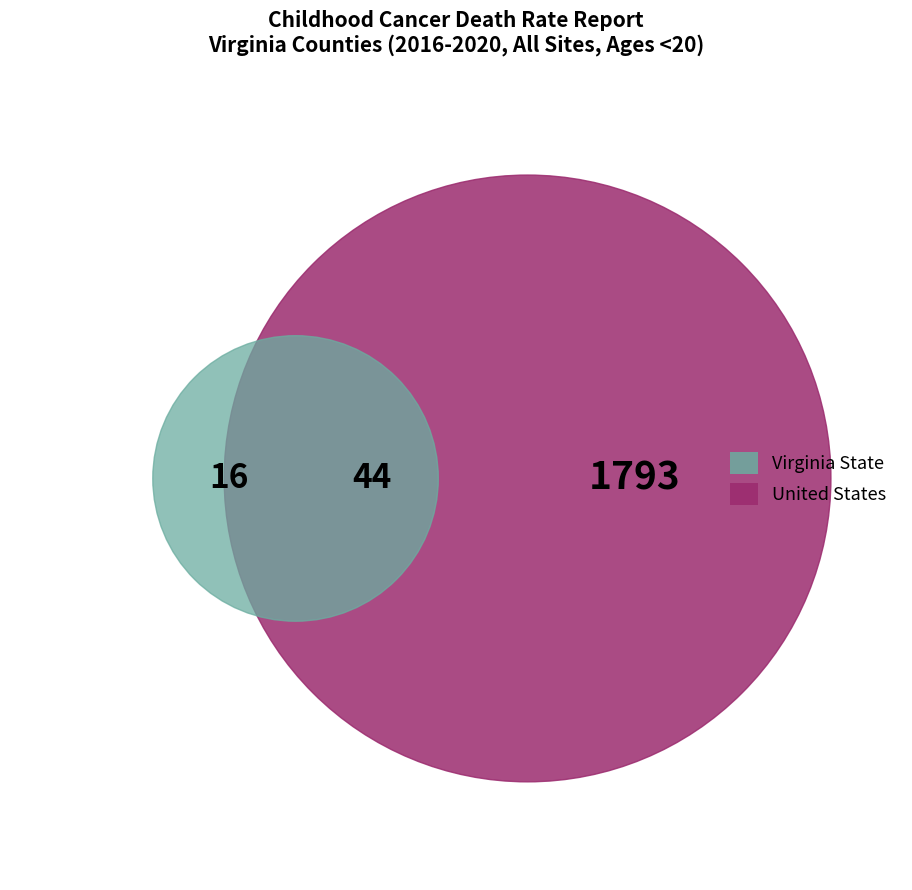

Does United States account for over 50% of the chart?

Yes